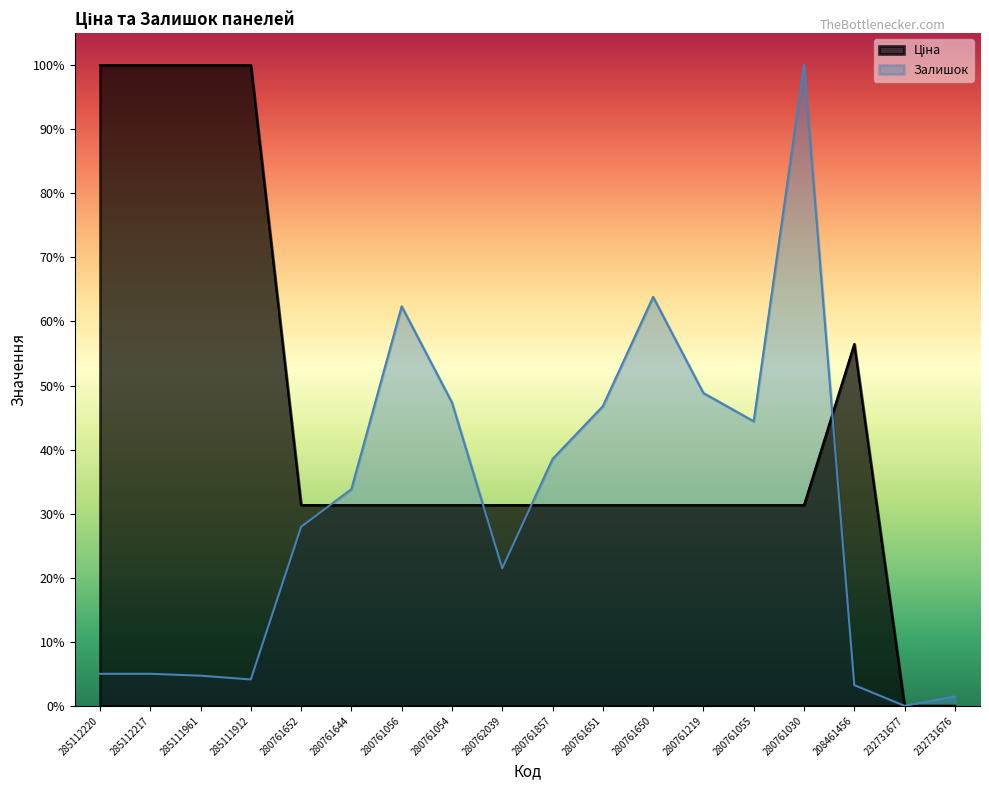

Is the value of Ціна at 208461456 greater than the value of Залишок at 208461456?

Yes